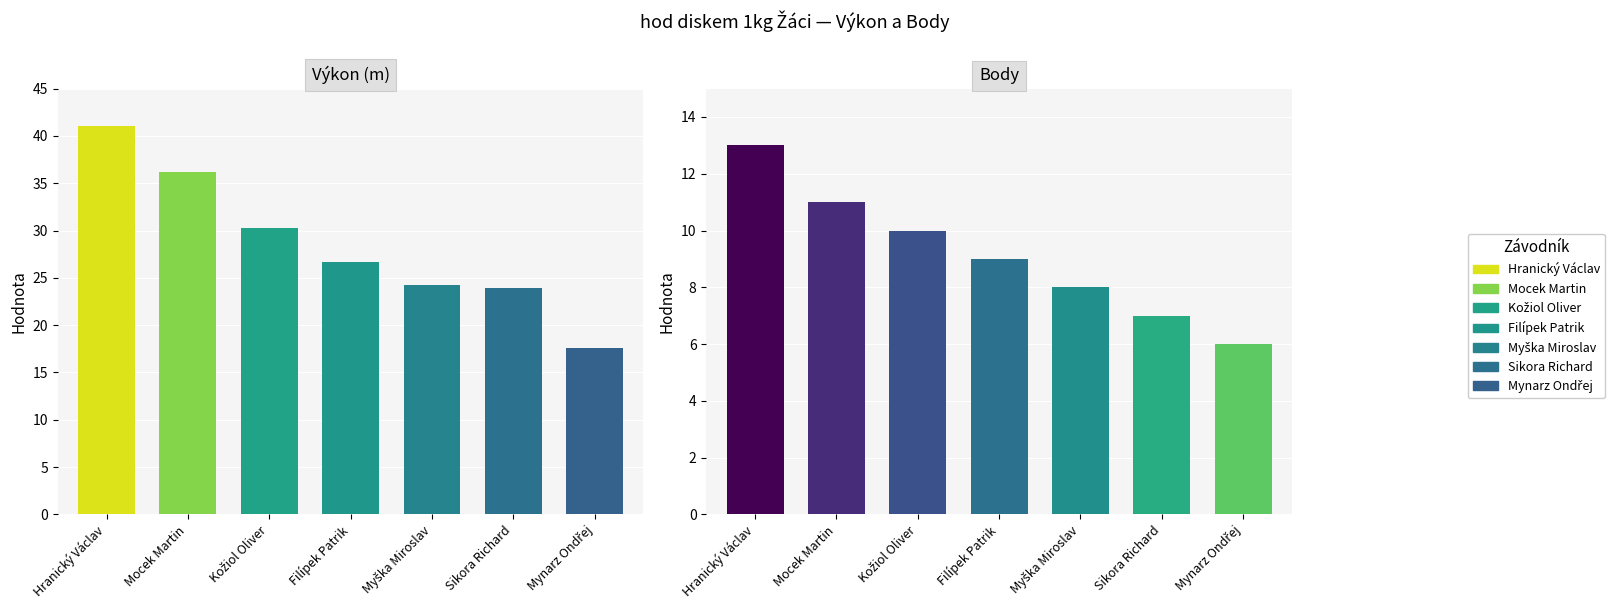

How many groups of bars are there?

7